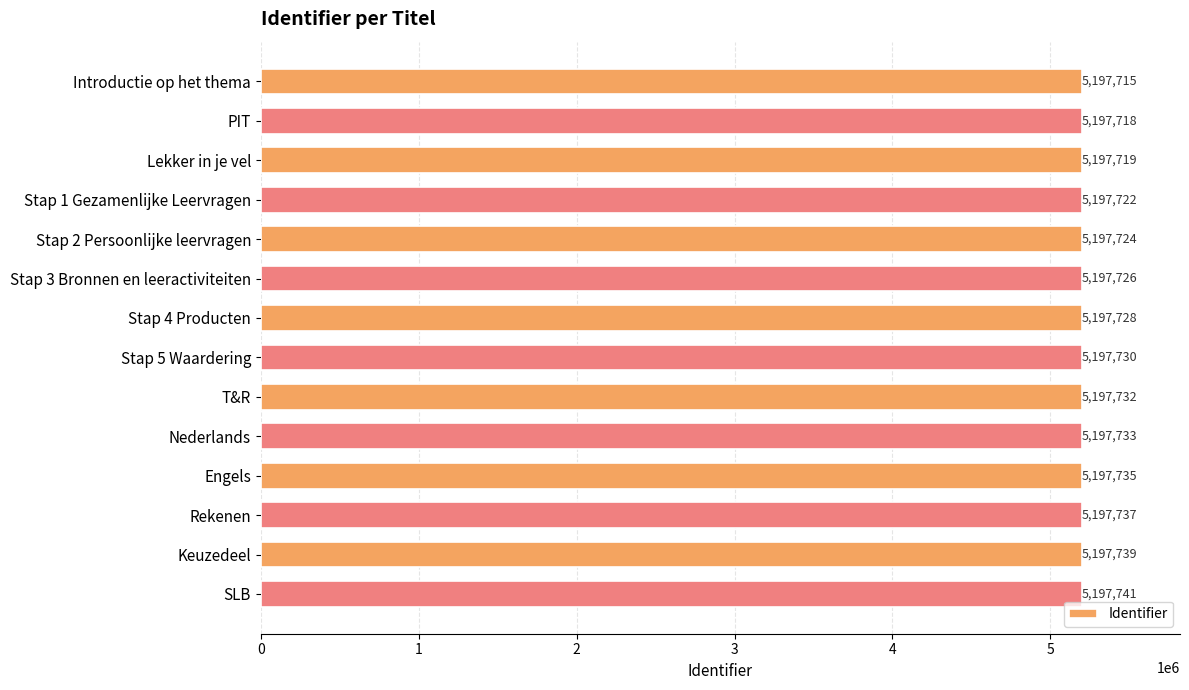

What is the difference between the maximum and minimum values?

26